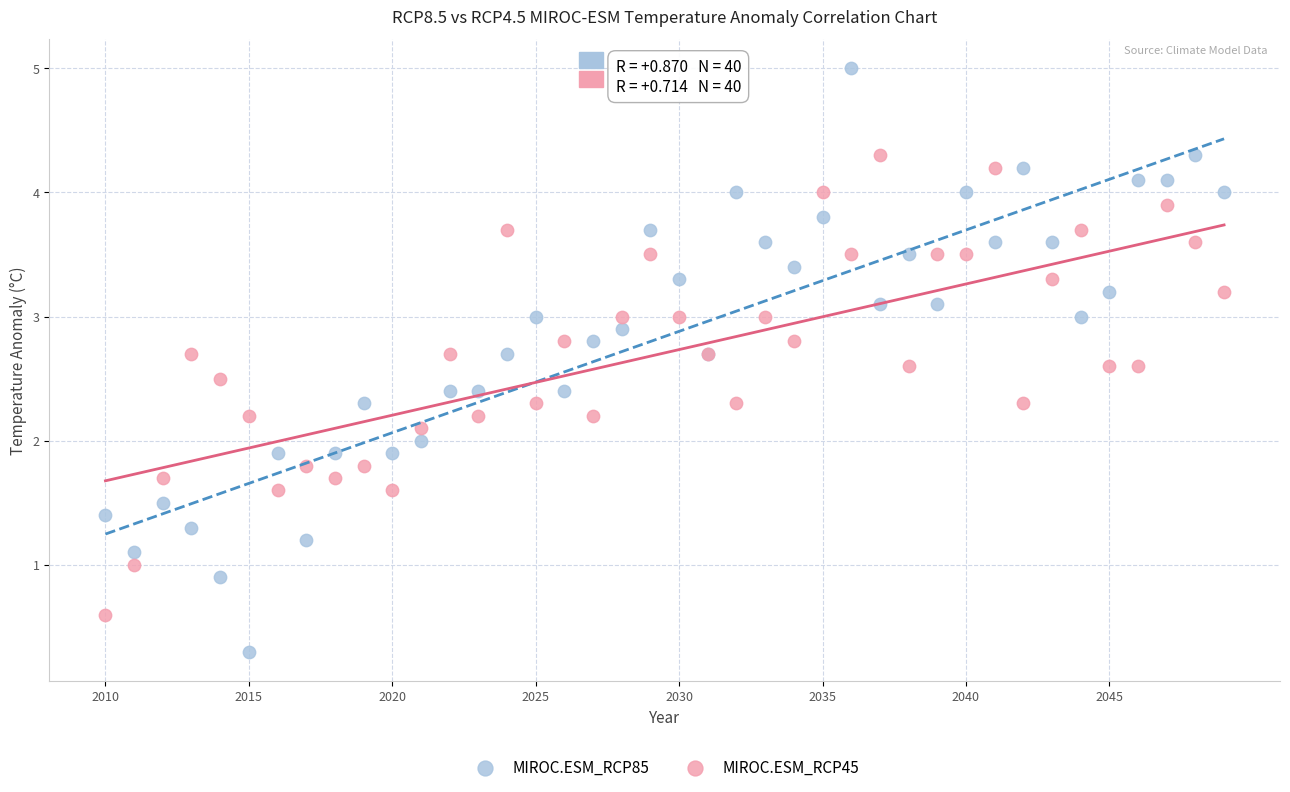

Which series reaches the maximum Y coordinate?

MIROC.ESM_RCP85